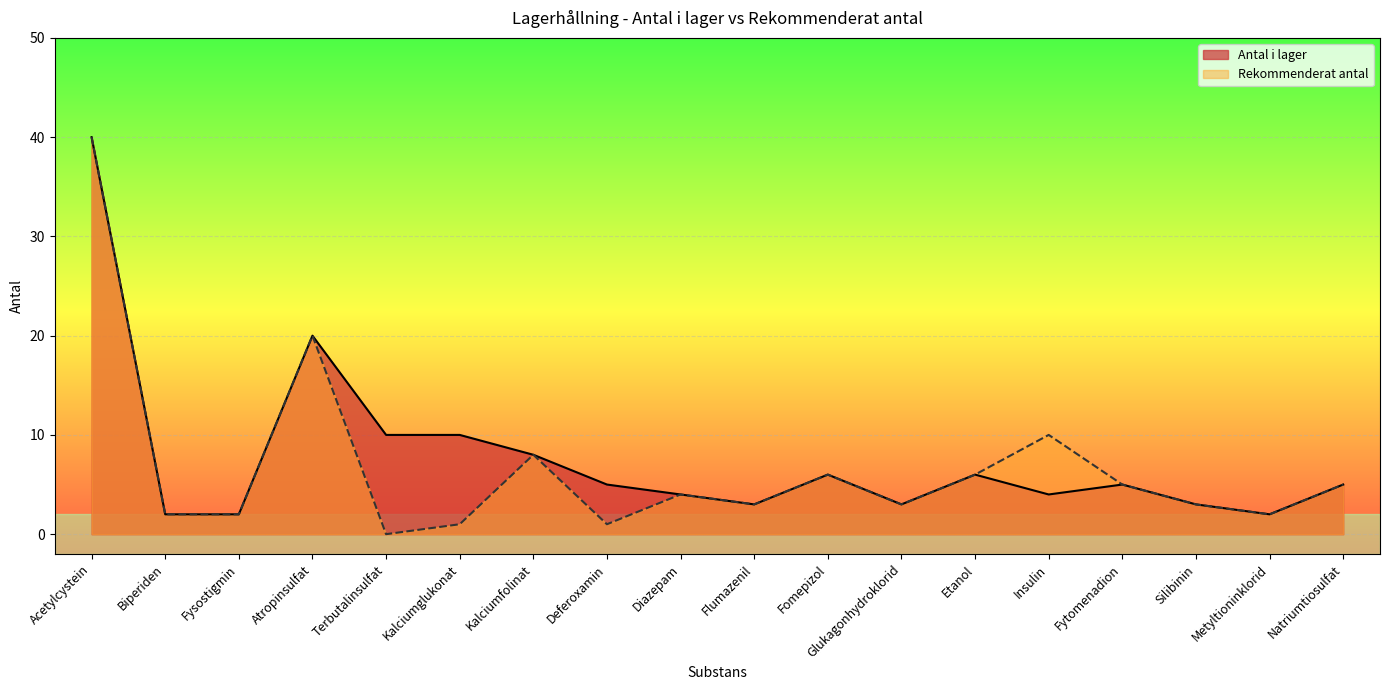

How many values in the Antal i lager series exceed 5?

7